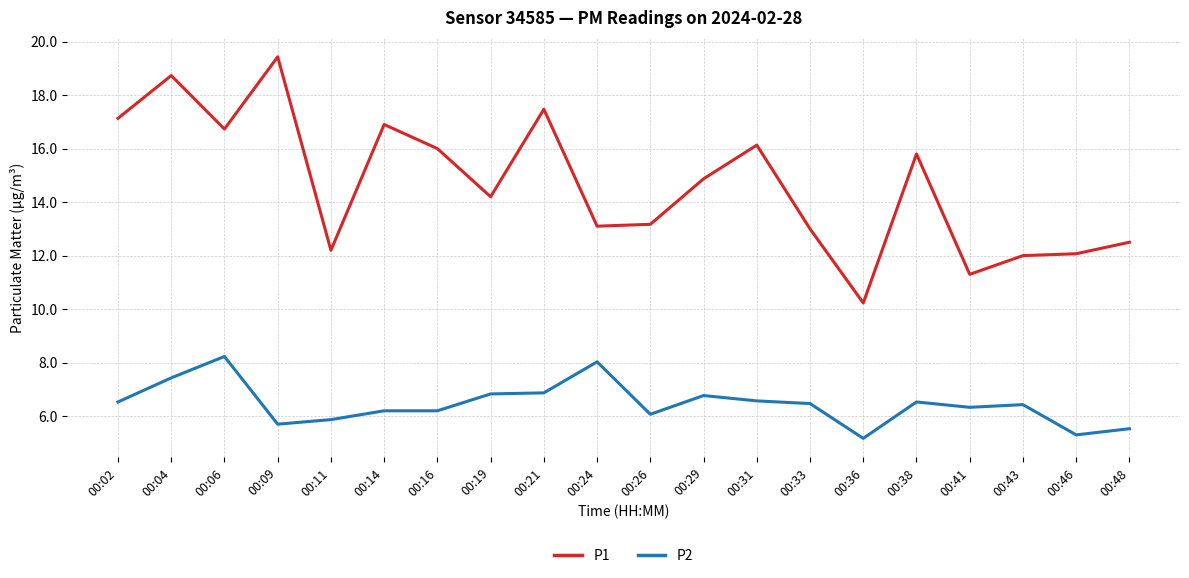

Which series has the largest total across all categories?

P1